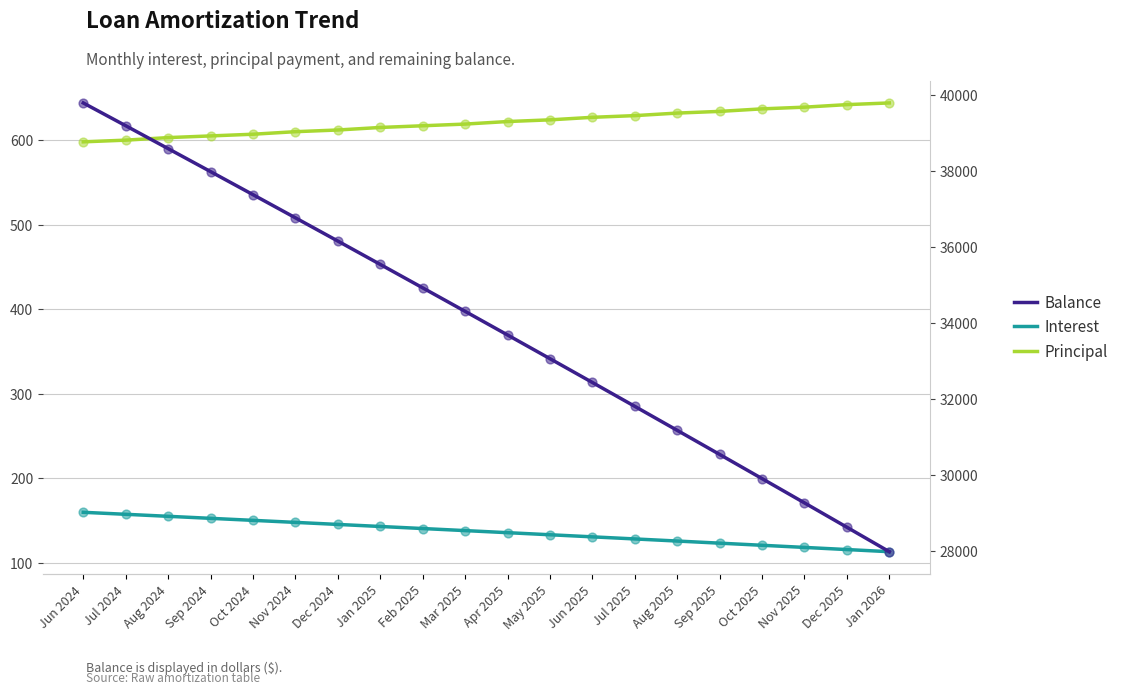

At which category is the sum across all series the highest?

Jun 2024